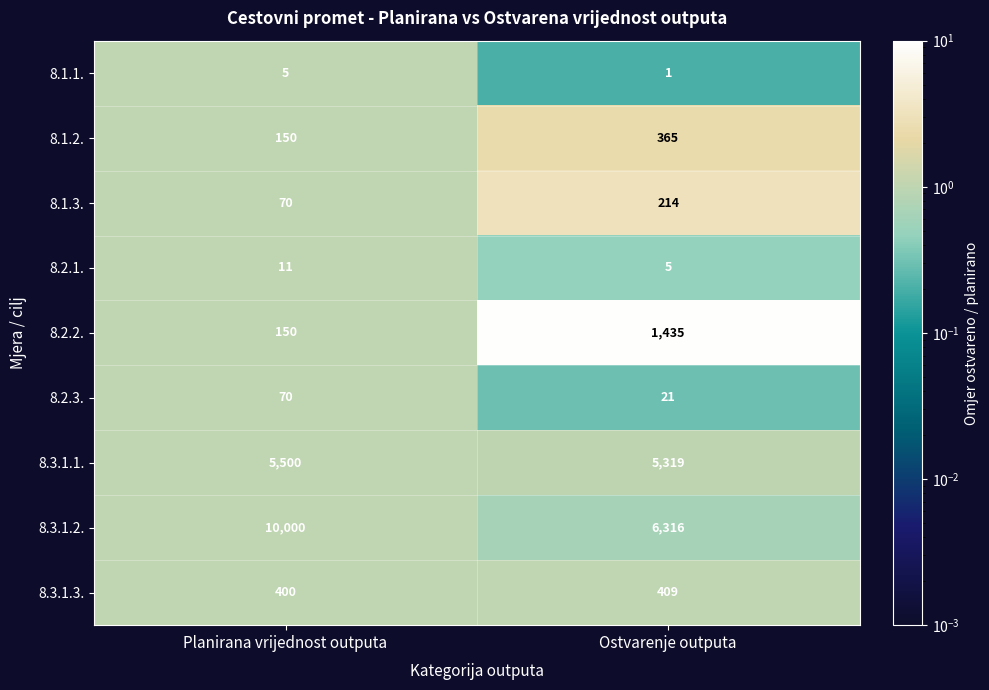

What is the greatest value displayed?

10000